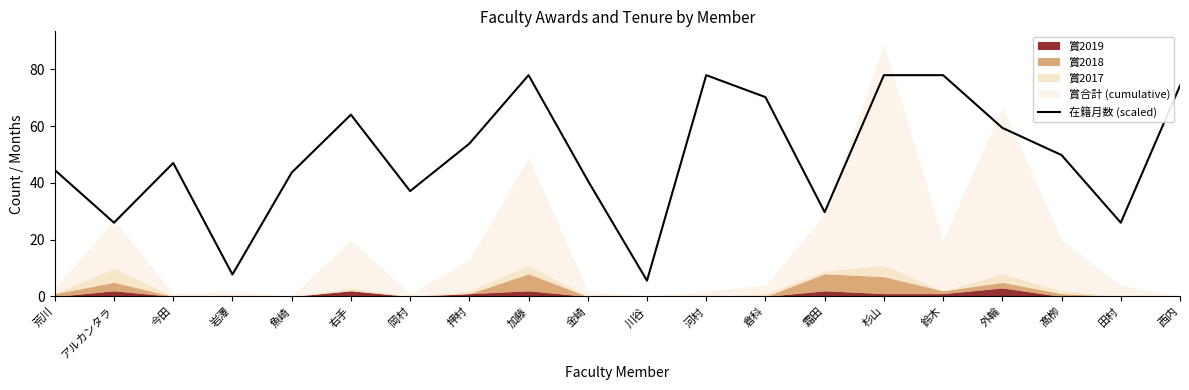

What is the minimum value for 在籍月数 (scaled)?

5.6